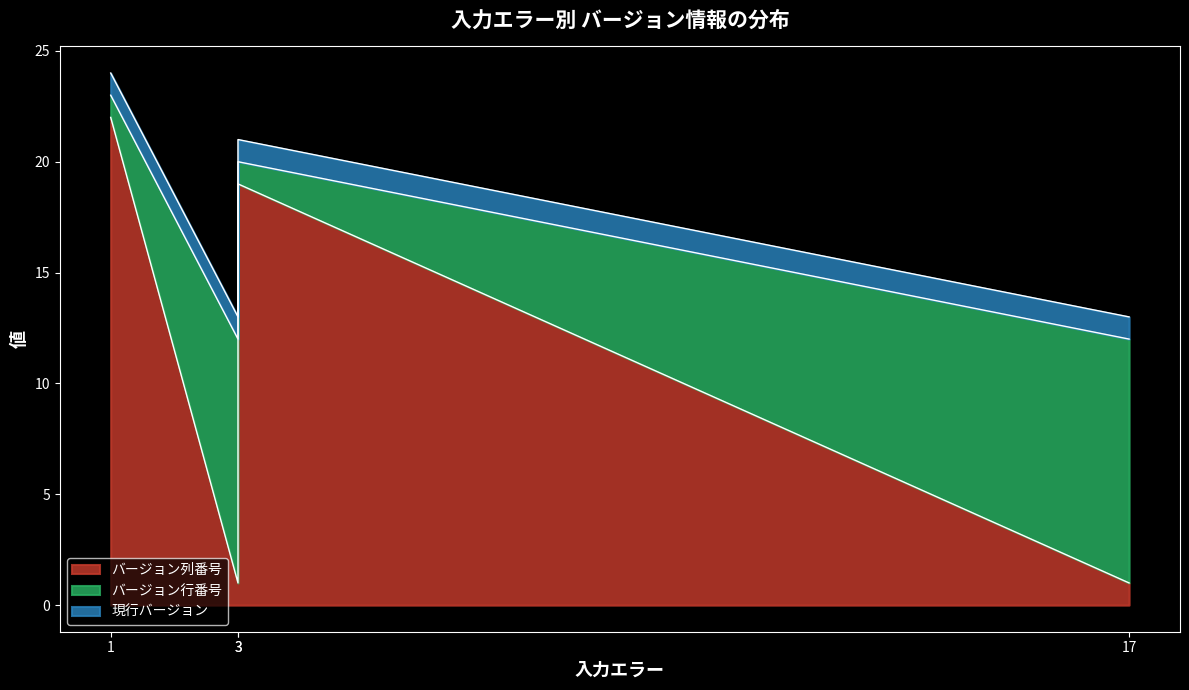

Does the chart display data point markers on the line(s)?

No